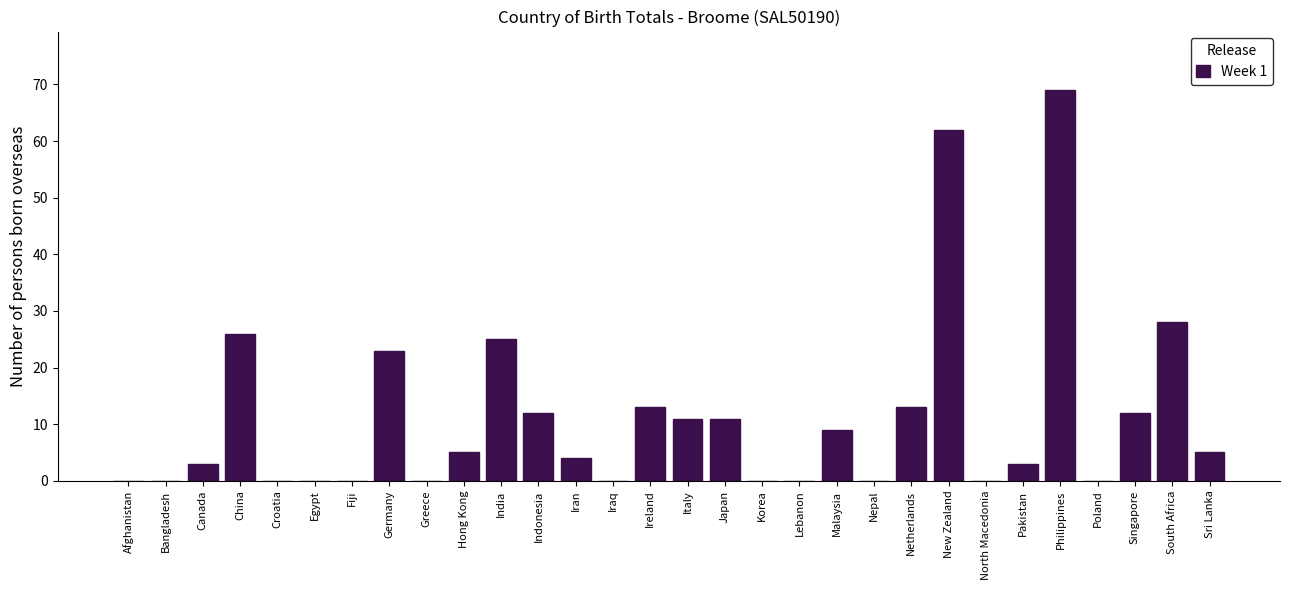

Reading left to right, transcribe all the data shown in this chart.

Afghanistan=0	Bangladesh=0	Canada=3	China=26	Croatia=0	Egypt=0	Fiji=0	Germany=23	Greece=0	Hong Kong=5	India=25	Indonesia=12	Iran=4	Iraq=0	Ireland=13	Italy=11	Japan=11	Korea=0	Lebanon=0	Malaysia=9	Nepal=0	Netherlands=13	New Zealand=62	North Macedonia=0	Pakistan=3	Philippines=69	Poland=0	Singapore=12	South Africa=28	Sri Lanka=5